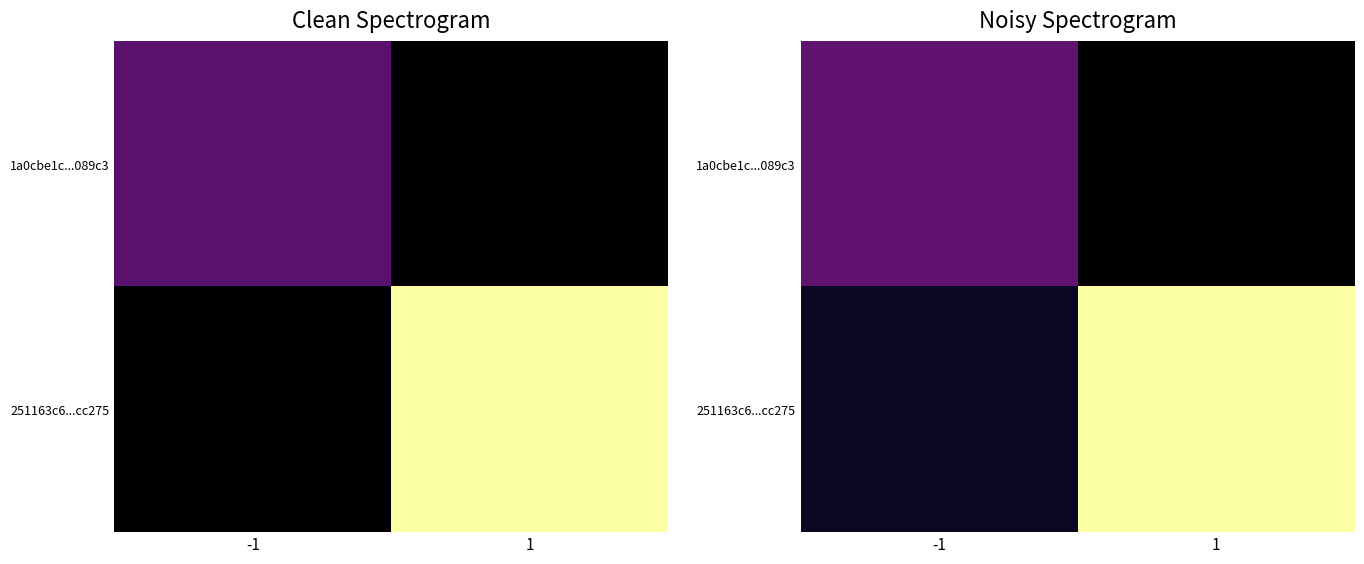

How many data points in 251163c6...cc275 are above 35?

1